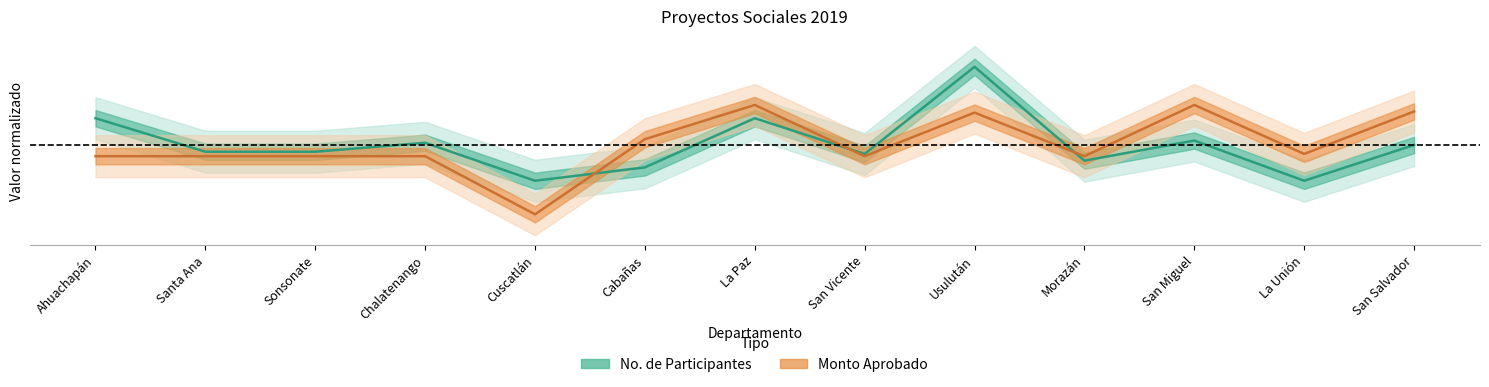

At which category does the chart reach its peak across all series?

Usulután